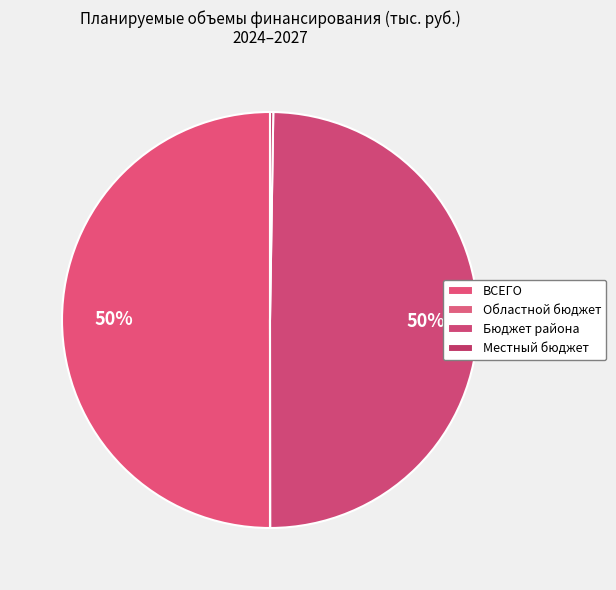

Rank the categories by value from lowest to highest.

Областной бюджет, Местный бюджет, Бюджет района, ВСЕГО